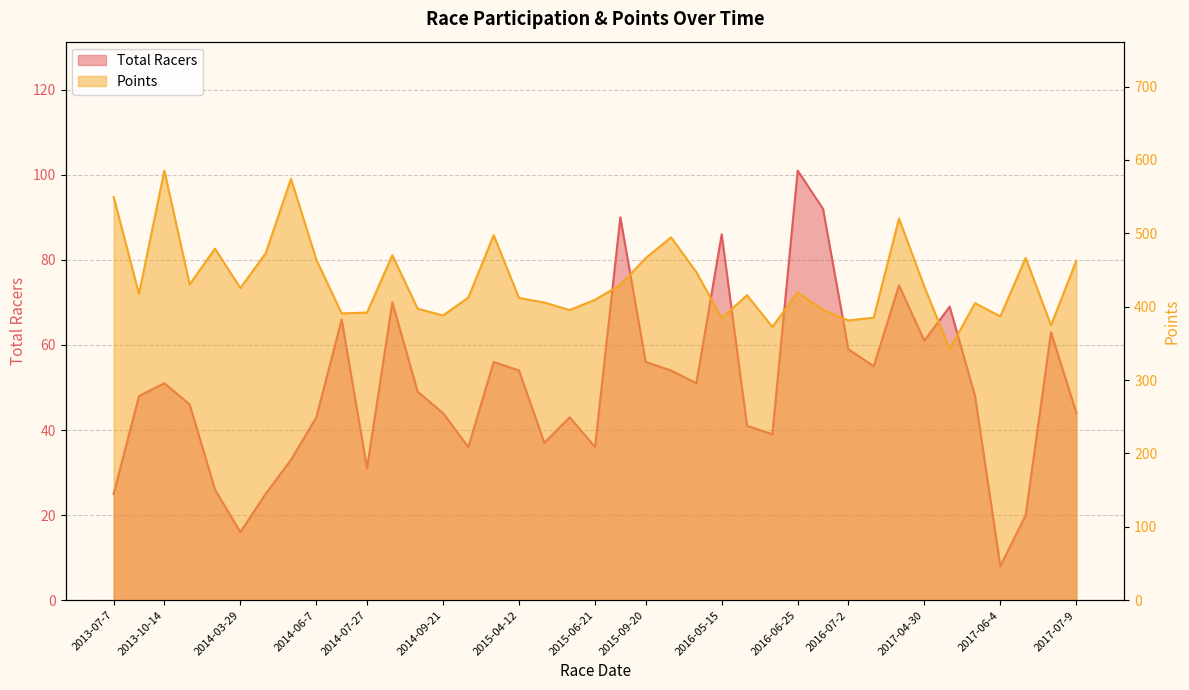

What is the difference between the Total Racers values at 2017-07-9 and 2016-07-2?

15.0